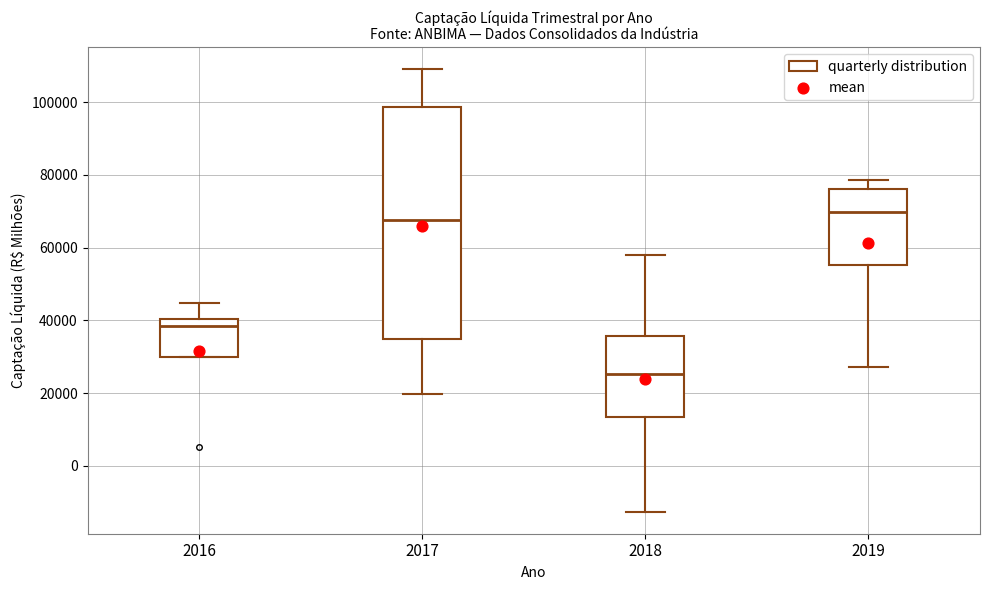

Reading left to right, read every box against the y-axis: the position of its median line, the range the box covers, and the ends of its whiskers. The values are not printed on the chart, so give them approximately, as read against the axis.

2016: median 38000, box 30000 to 40000, whiskers 30000 to 44000
2017: median 68000, box 34000 to 98000, whiskers 20000 to 108000
2018: median 26000, box 14000 to 36000, whiskers -12000 to 58000
2019: median 70000, box 56000 to 76000, whiskers 28000 to 78000